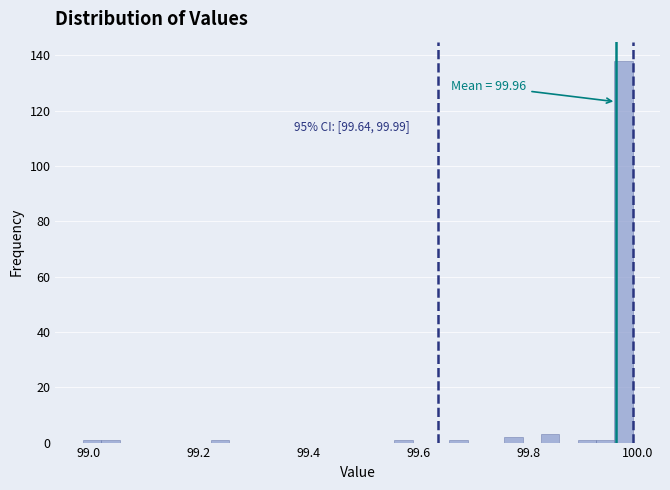

Read against the x-axis, roughly where is the centre of the tallest bar?

99.98